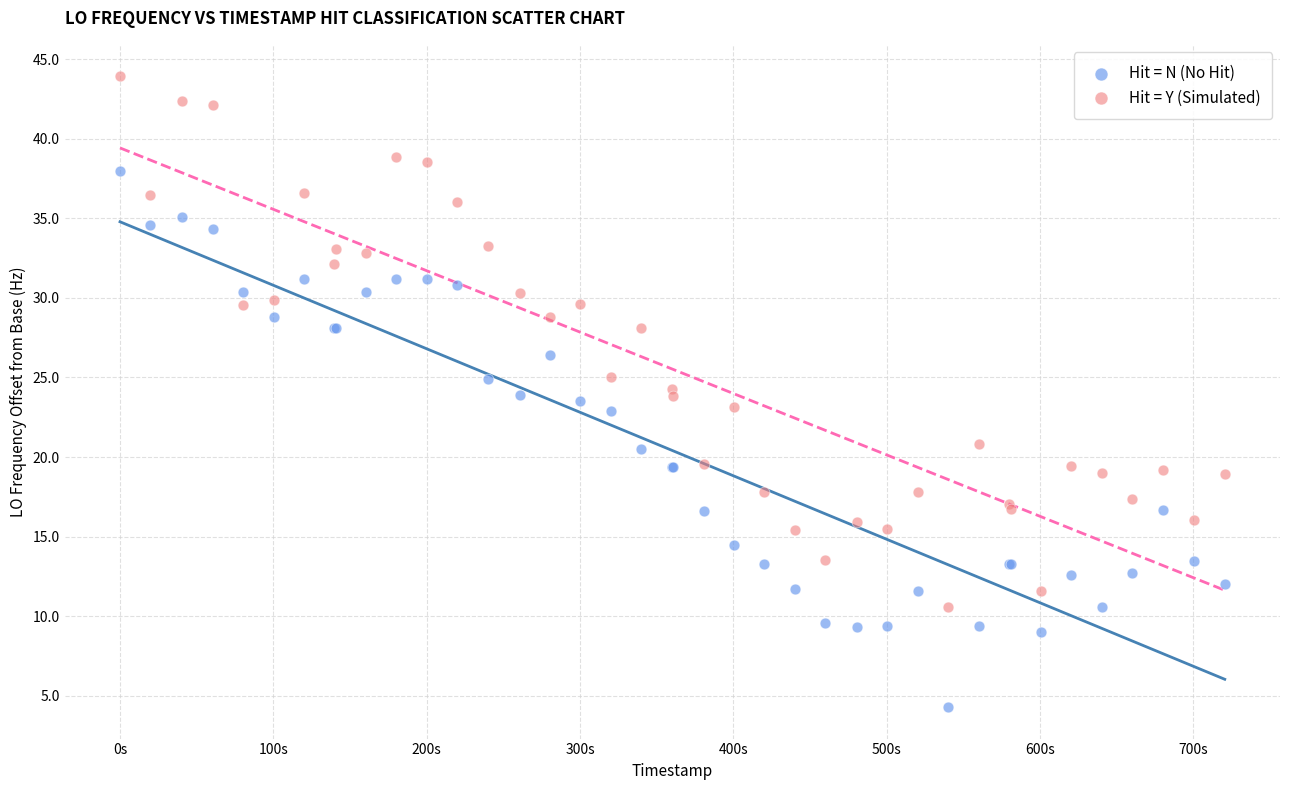

Which series has the widest spread of Y values?

Hit = N (No Hit)